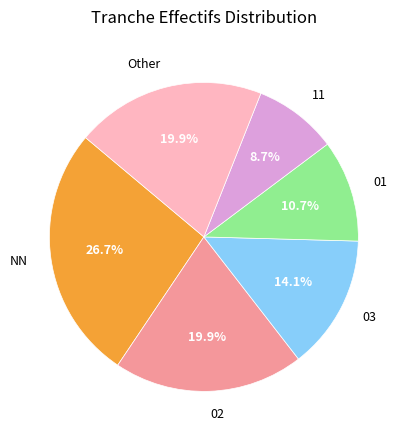

How many segments does this pie chart have?

6